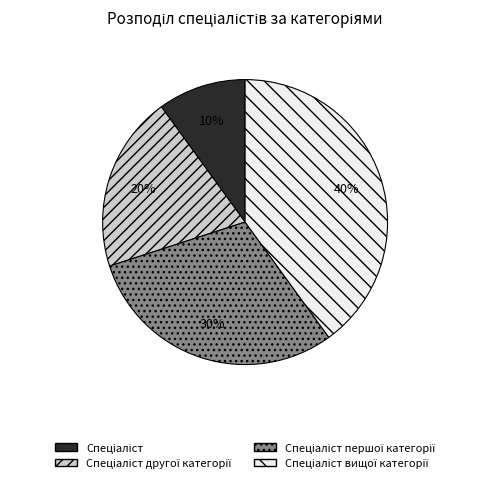

How many slices are in this pie chart?

4